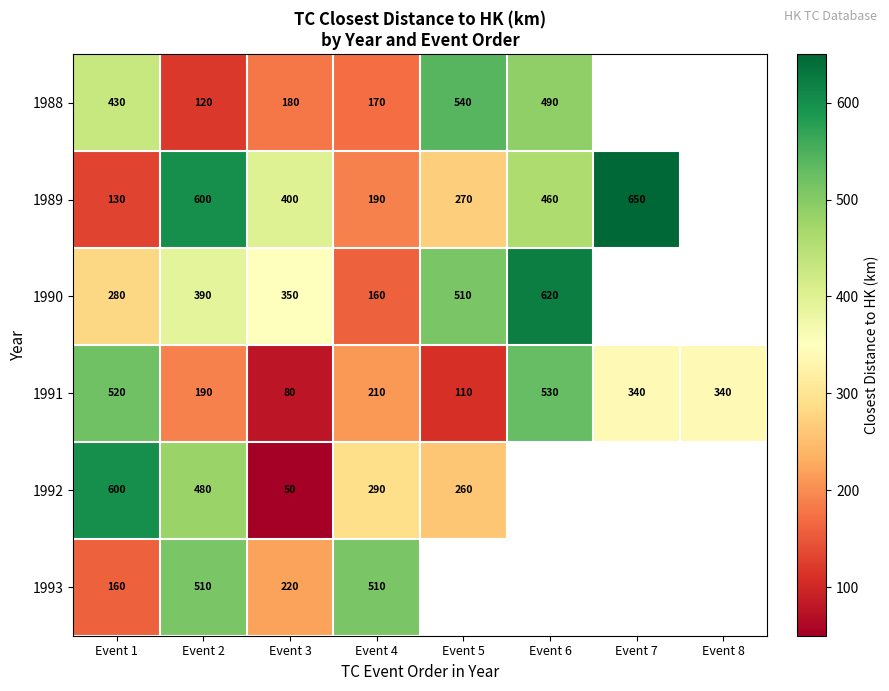

Between Event 1 and Event 4, which series saw the biggest shift?

1993